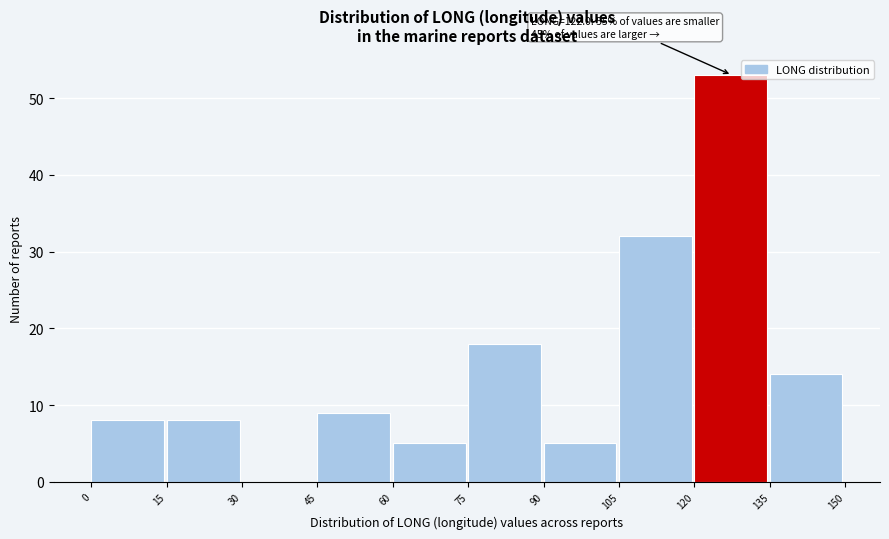

Over which range of the x-axis is the bar tallest?

120 to 135